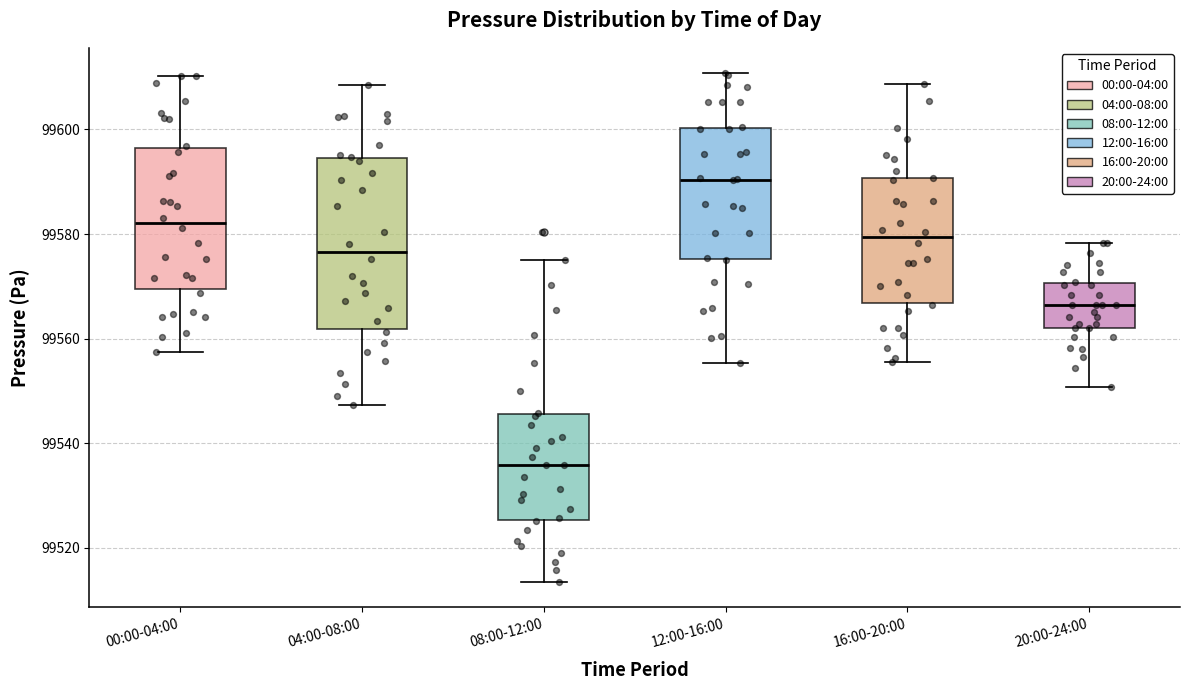

Which box has the highest median line?

12:00-16:00